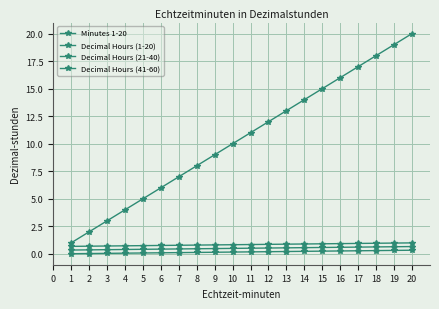

How many categories are shown in the chart?

20